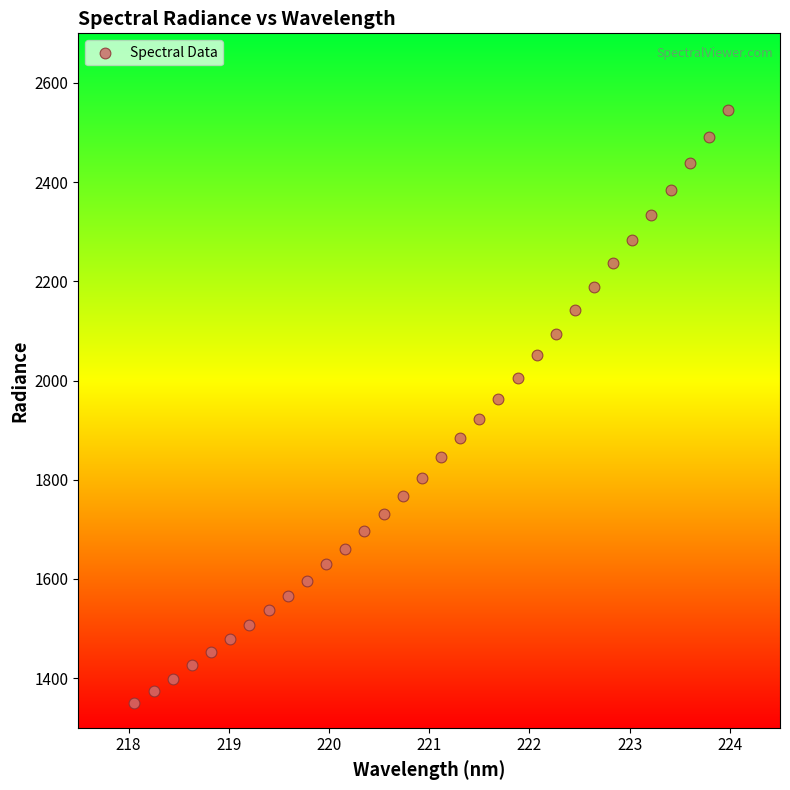

What is the range of Y values (max minus min)?

1196.4